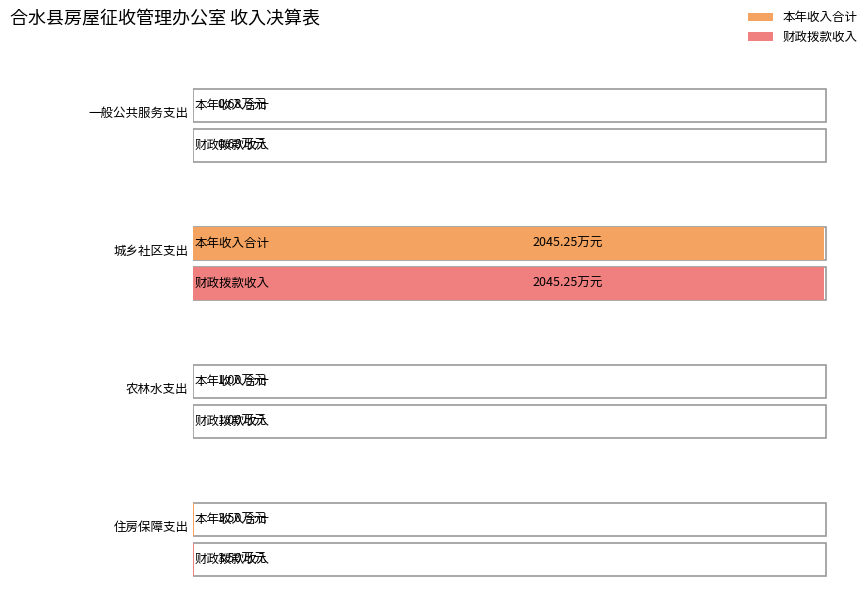

What is the label of the 2nd bar from the left?

城乡社区支出